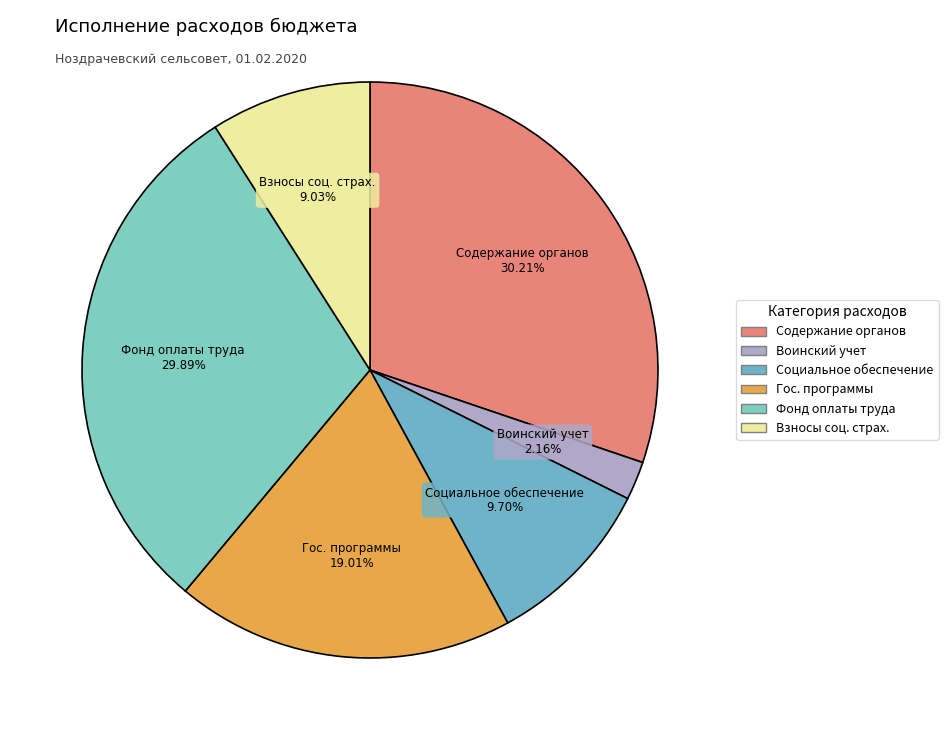

Which slice is the smallest?

Осуществление первичного воинского учета